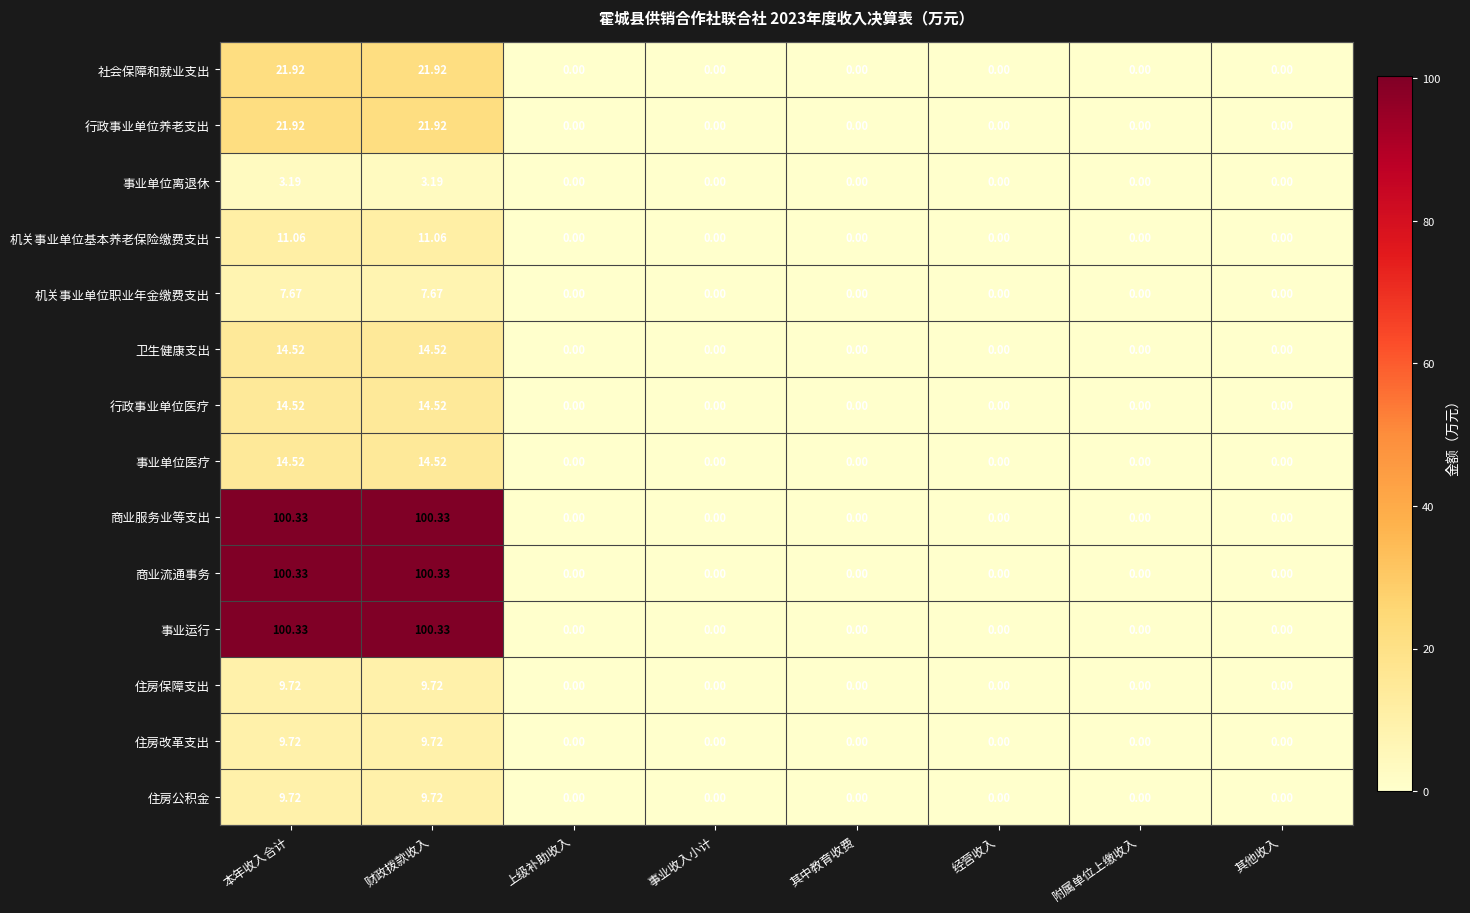

Is the value of 事业单位医疗 at 其他收入 greater than the value of 机关事业单位职业年金缴费支出 at 财政拨款收入?

No